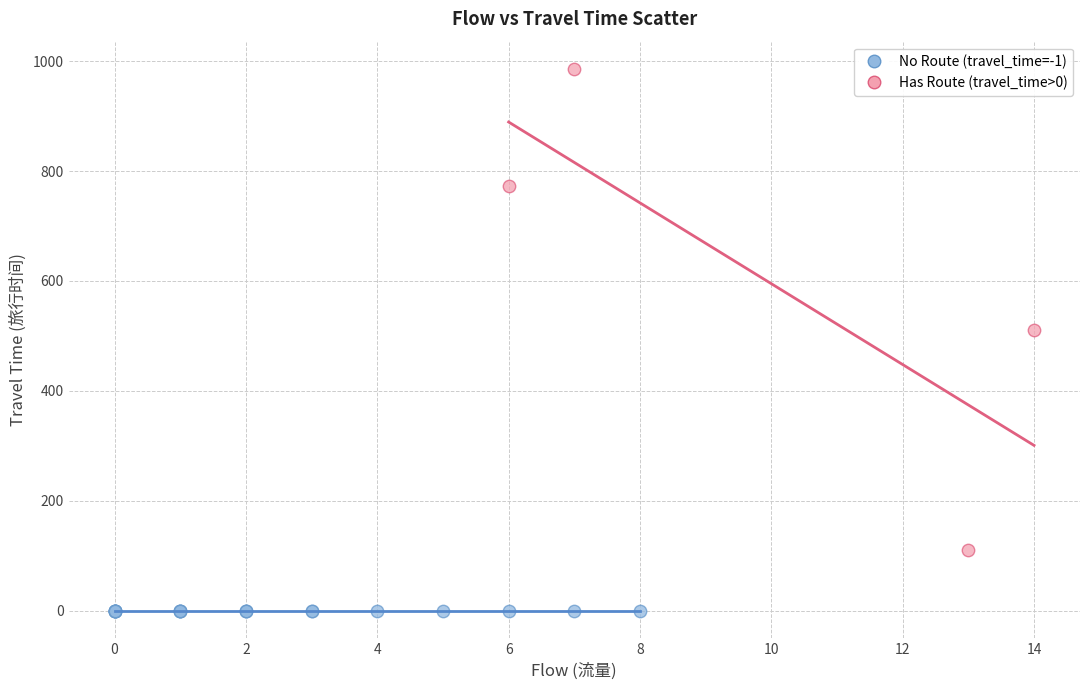

Which series contains the highest Y value?

Has Route (travel_time>0)